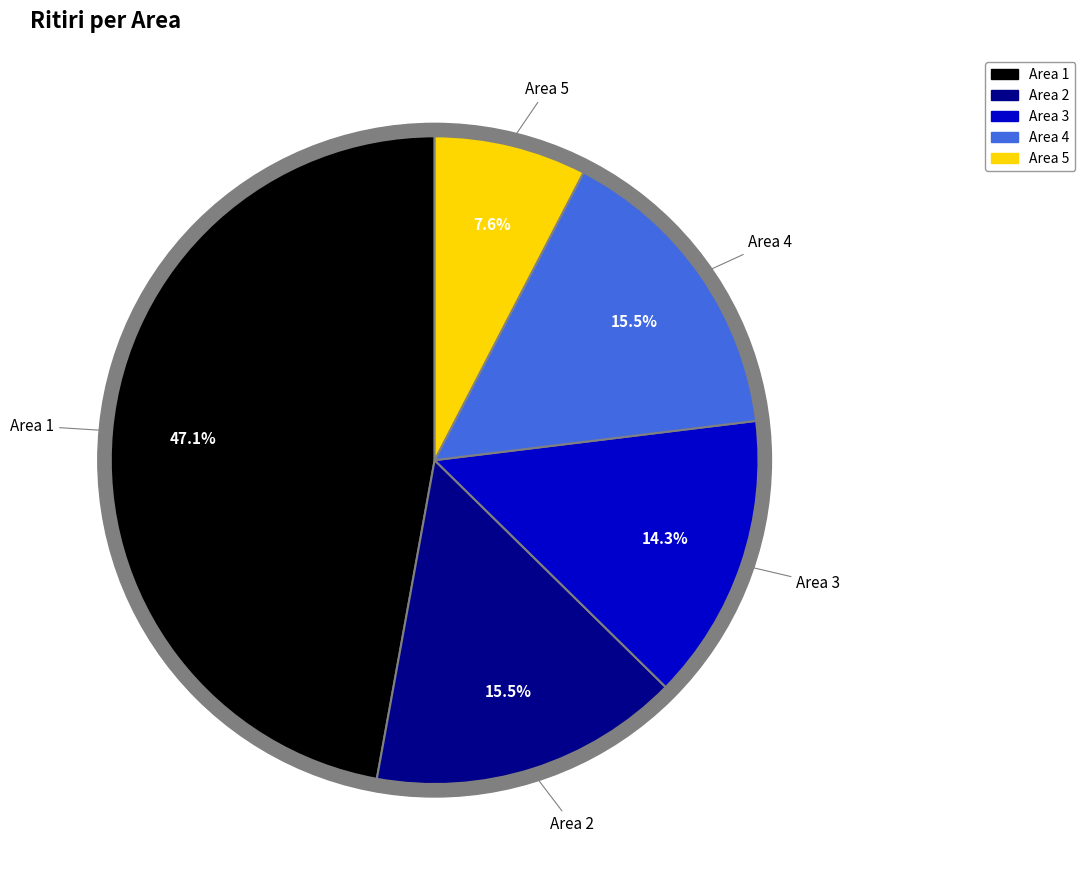

To the nearest percent, what percentage of the pie is 3?

14%